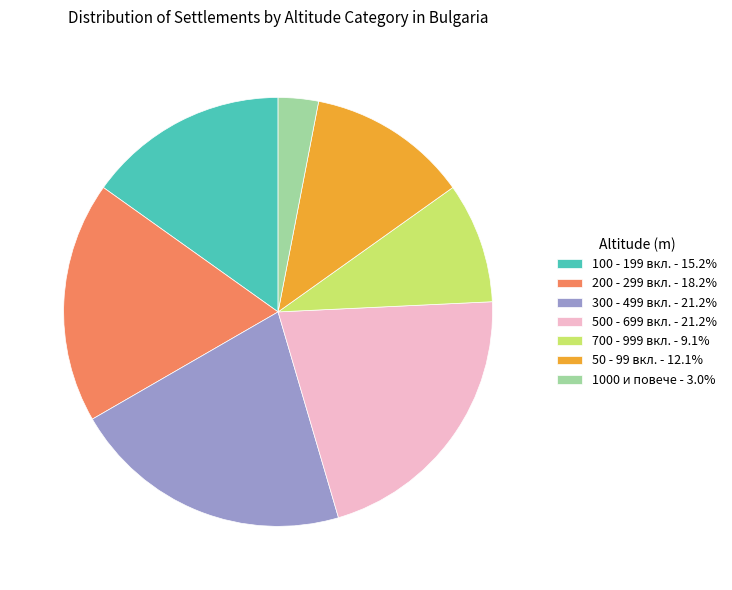

How many segments does this pie chart have?

7